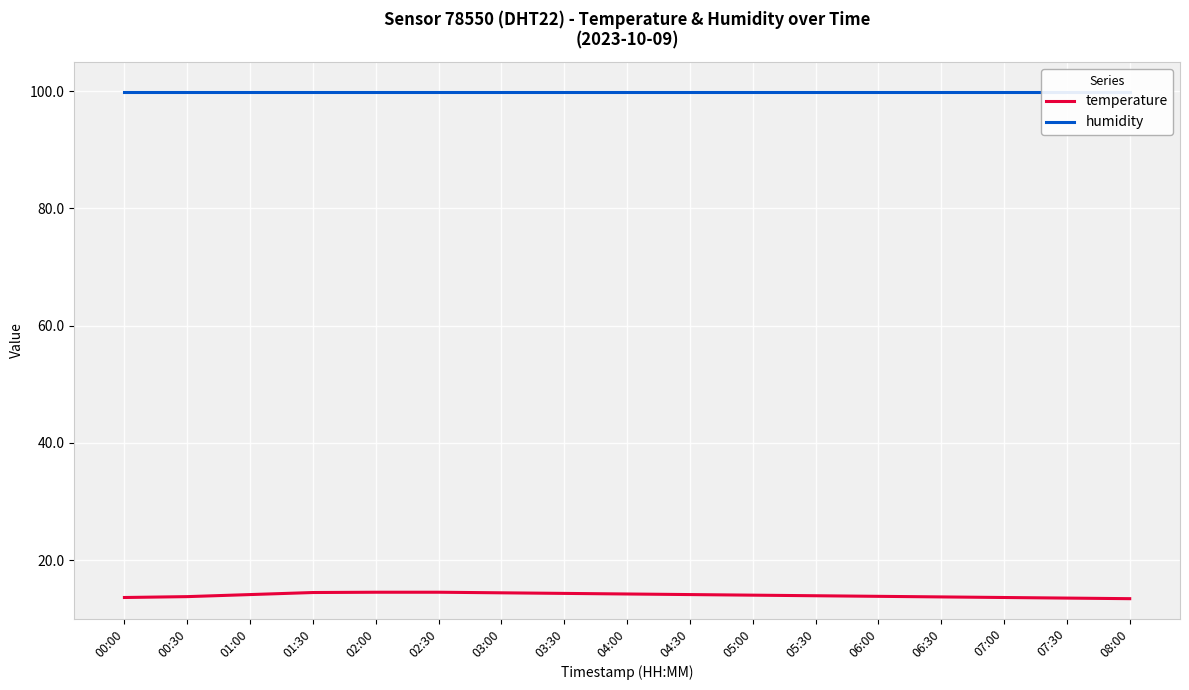

Reading right to left, what are all the values shown in this chart?

temperature: 08:00=13.4	07:30=13.5	07:00=13.6	06:30=13.7	06:00=13.8	05:30=13.9	05:00=14.0	04:30=14.1	04:00=14.2	03:30=14.3	03:00=14.4	02:30=14.5	02:00=14.5	01:30=14.4	01:00=14.1	00:30=13.8	00:00=13.6
humidity: 08:00=99.9	07:30=99.9	07:00=99.9	06:30=99.9	06:00=99.9	05:30=99.9	05:00=99.9	04:30=99.9	04:00=99.9	03:30=99.9	03:00=99.9	02:30=99.9	02:00=99.9	01:30=99.9	01:00=99.9	00:30=99.9	00:00=99.9